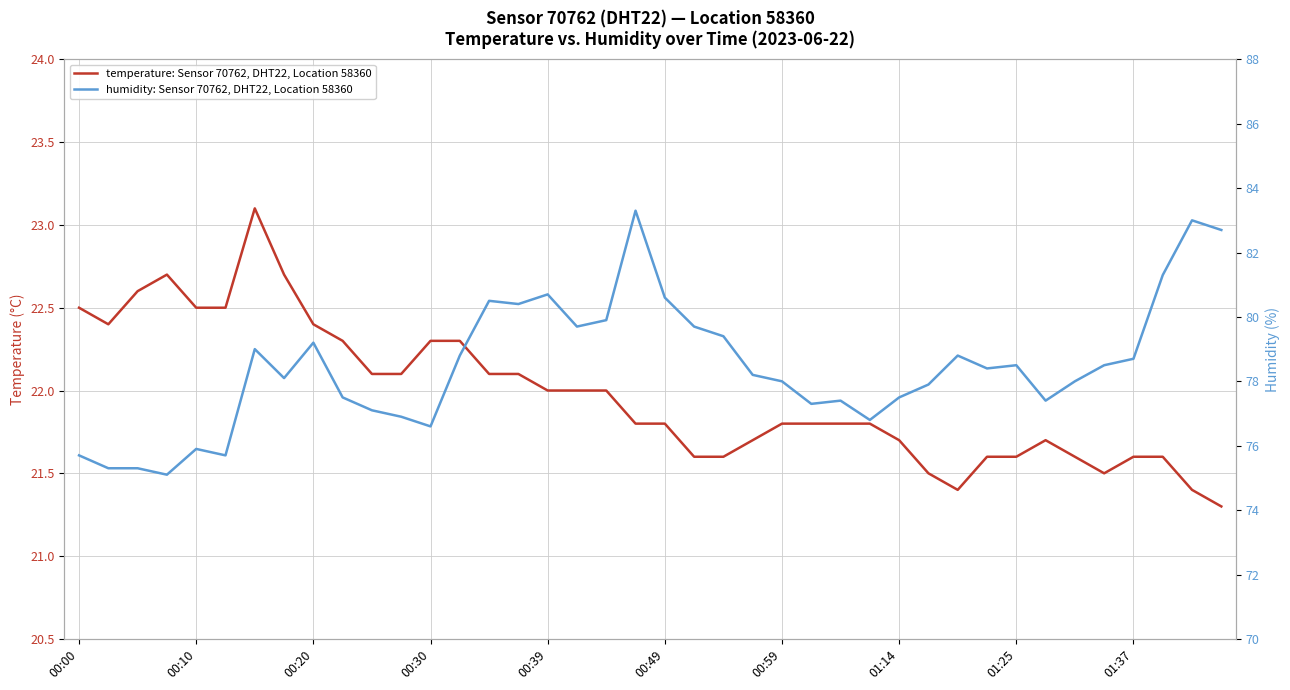

Does the chart have visible grid lines?

Yes